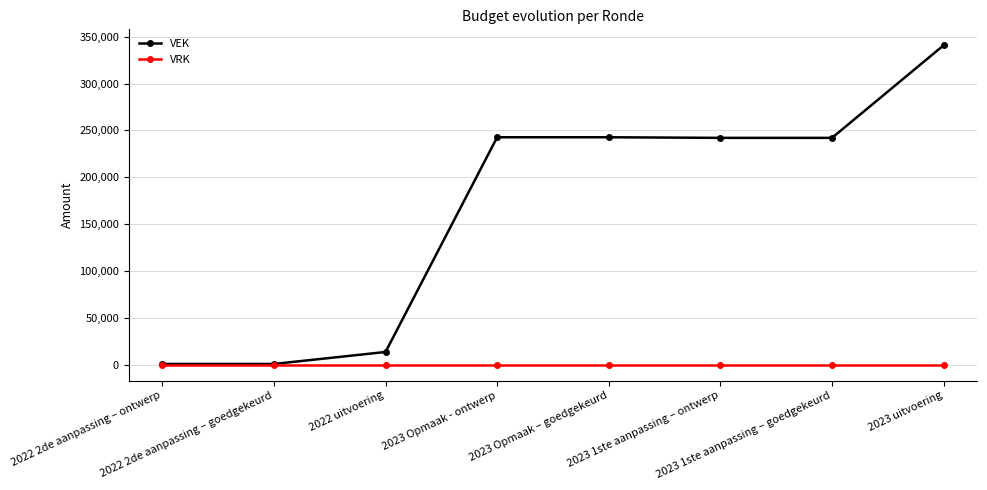

Is this an area chart (filled region under the line)?

No